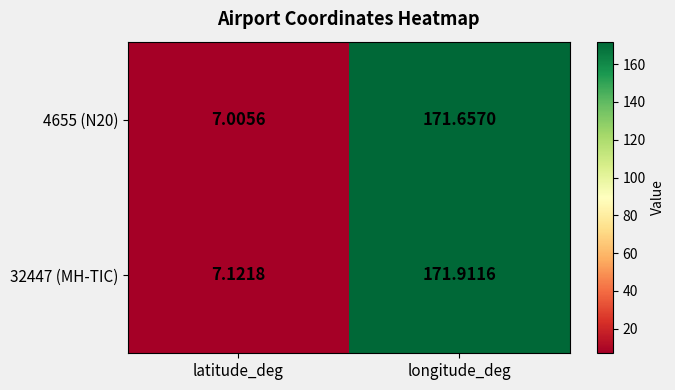

Where is 32447 (MH-TIC) nearest to the value 89?

latitude_deg